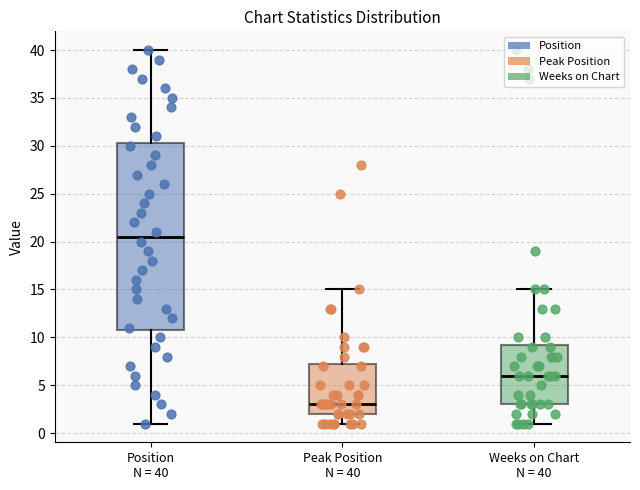

Which box is the tallest, from its lower edge to its upper edge?

Position N = 40